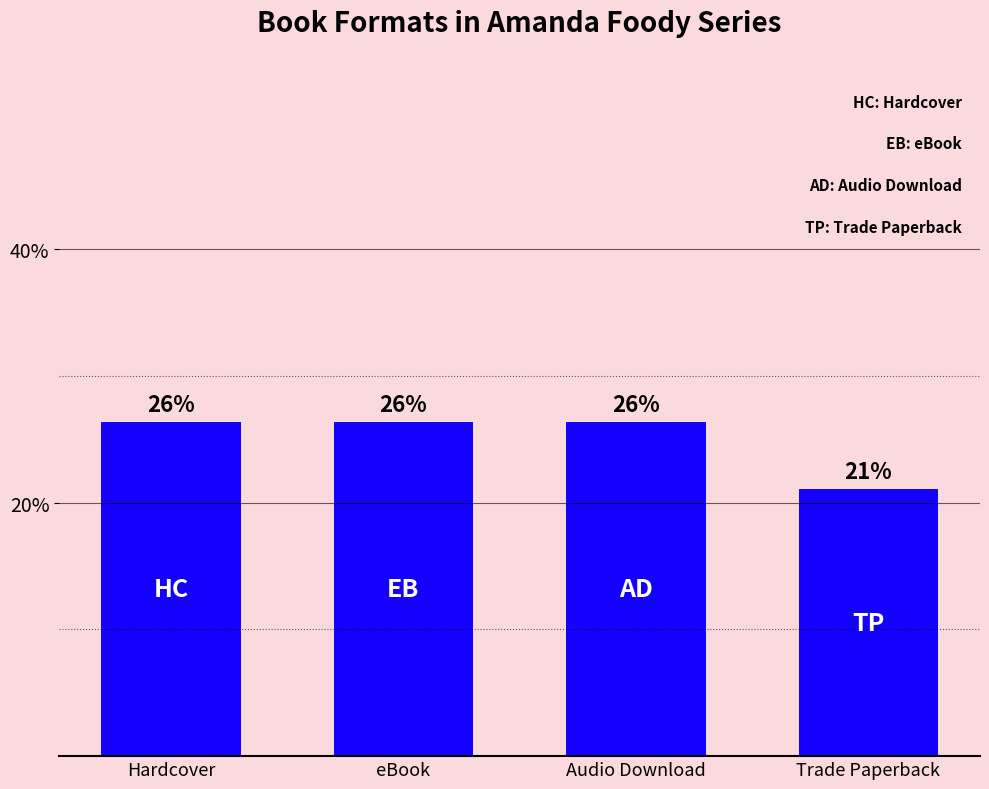

What value does the data have at Hardcover?

26.3